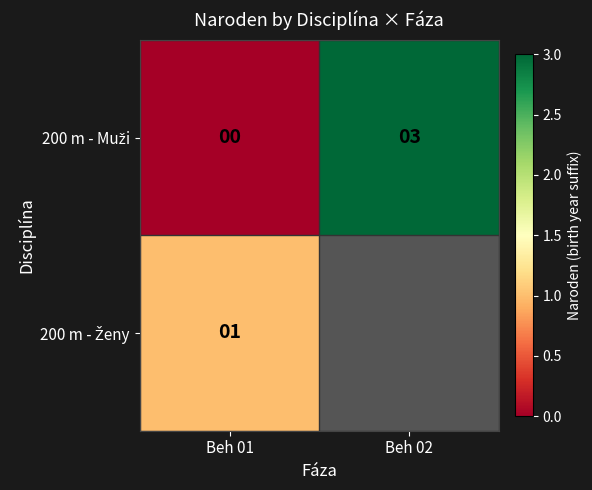

List the series in order of their peak value, lowest first.

200 m - Ženy, 200 m - Muži